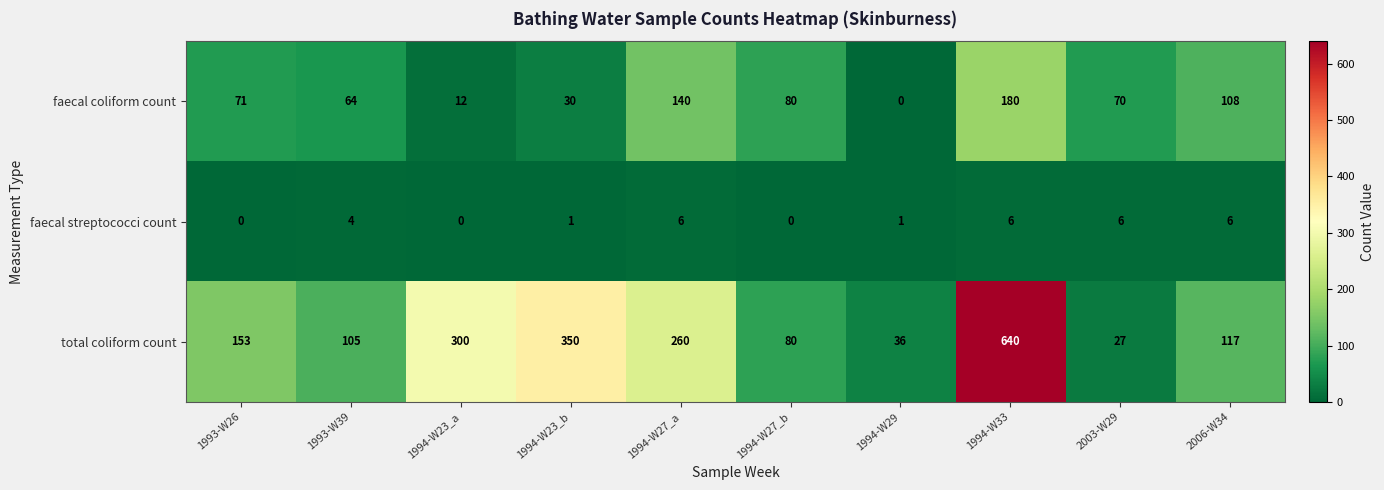

Which series has the largest range (max minus min)?

total coliform count